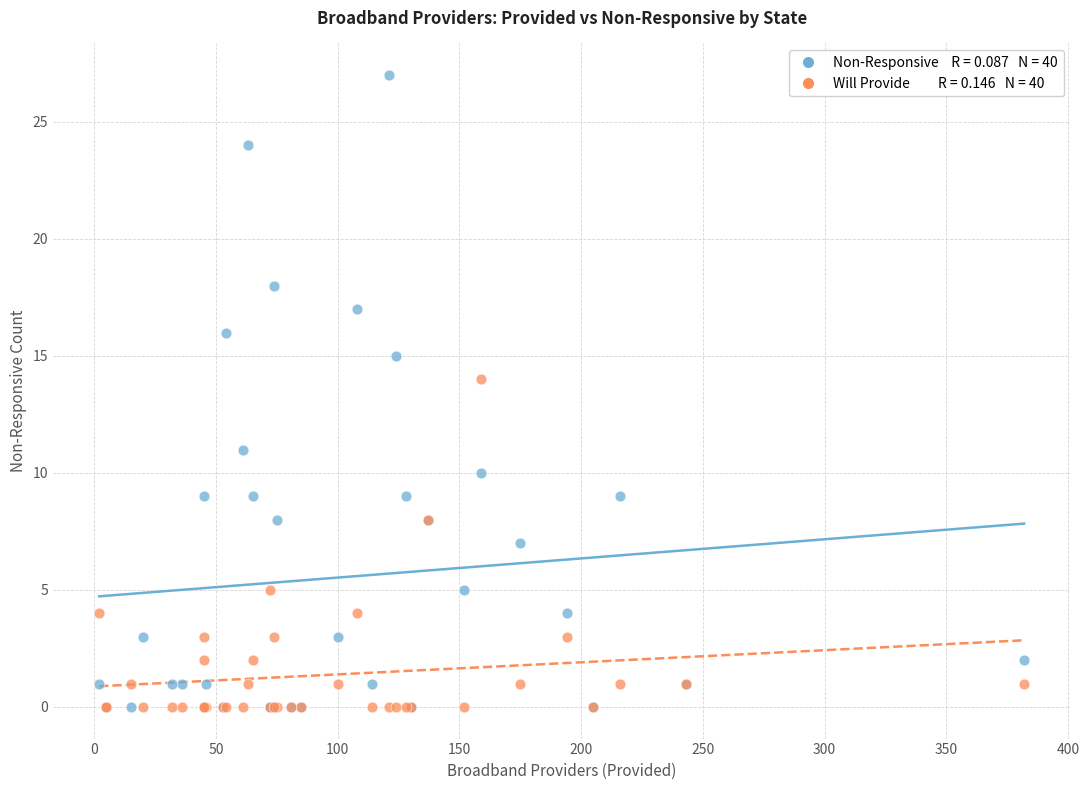

Across all series, what Y value is closest to 13?

14